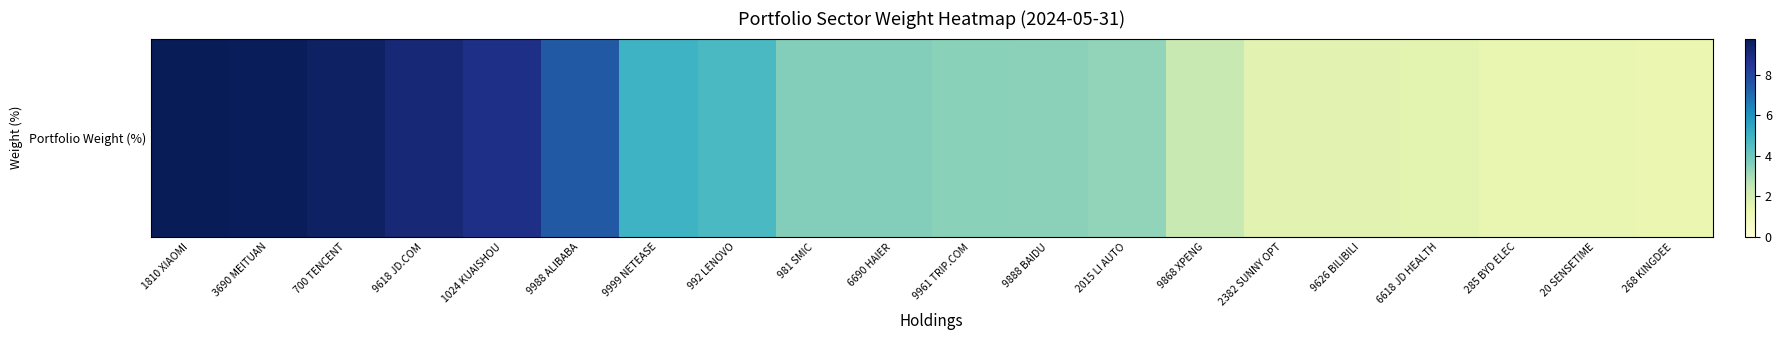

Reading right to left, transcribe all the data shown in this chart.

268 KINGDEE=1.3	20 SENSETIME=1.4	285 BYD ELEC=1.4	6618 JD HEALTH=1.5	9626 BILIBILI=1.6	2382 SUNNY OPT=1.6	9868 XPENG=2.4	2015 LI AUTO=3.4	9888 BAIDU=3.5	9961 TRIP.COM=3.5	6690 HAIER=3.6	981 SMIC=3.6	992 LENOVO=4.7	9999 NETEASE=5.0	9988 ALIBABA=7.5	1024 KUAISHOU=8.8	9618 JD.COM=9.2	700 TENCENT=9.5	3690 MEITUAN=9.7	1810 XIAOMI=9.8